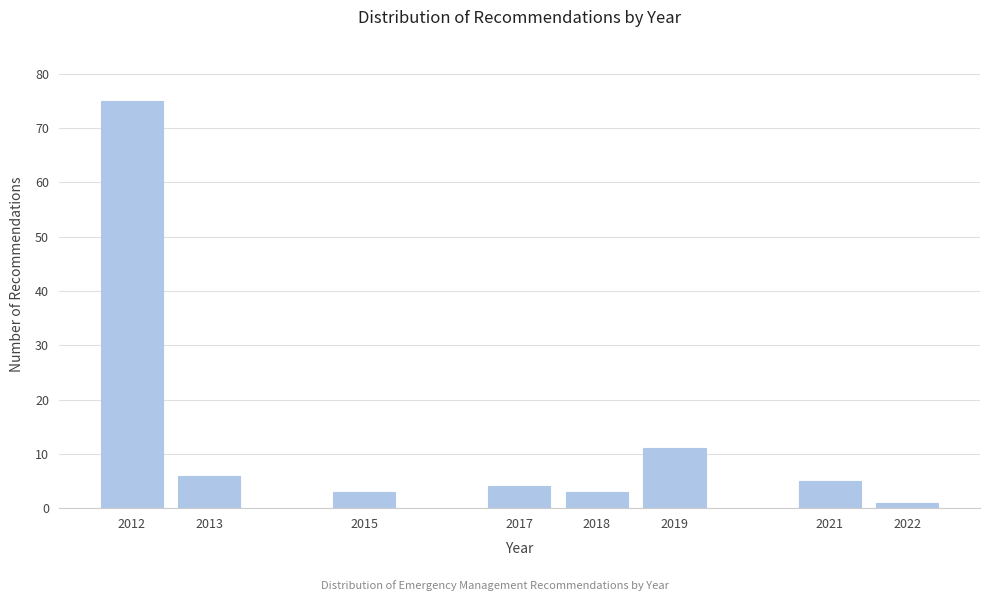

Reading left to right, transcribe all the data shown in this chart.

75	6	3	4	3	11	5	1